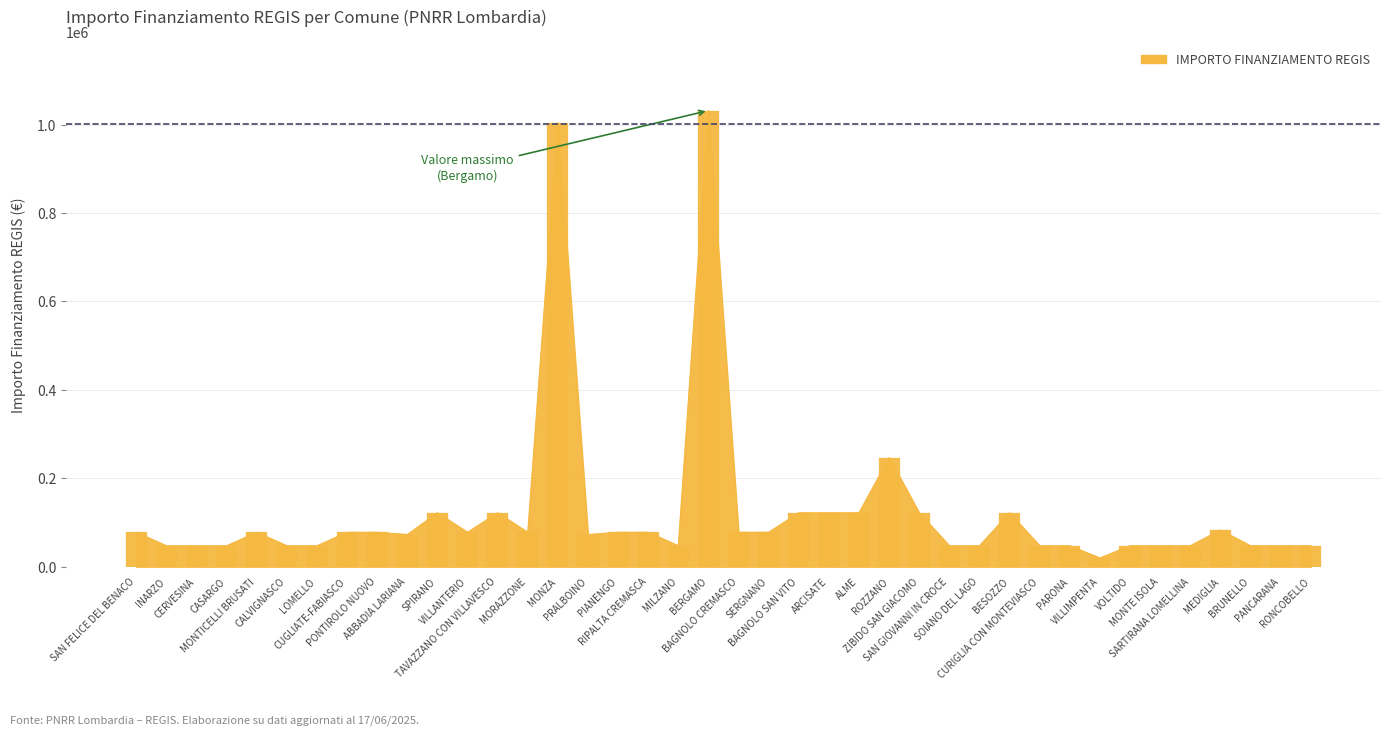

List the labels in order of value, smallest first.

VILLIMPENTA, INARZO, CERVESINA, CASARGO, CALVIGNASCO, LOMELLO, MILZANO, SAN GIOVANNI IN CROCE, SOIANO DEL LAGO, CURIGLIA CON MONTEVIASCO, PARONA, VOLTIDO, MONTE ISOLA, SARTIRANA LOMELLINA, BRUNELLO, PANCARANA, RONCOBELLO, ABBADIA LARIANA, PRALBOINO, SAN FELICE DEL BENACO, MONTICELLI BRUSATI, CUGLIATE-FABIASCO, PONTIROLO NUOVO, VILLANTERIO, MORAZZONE, PIANENGO, RIPALTA CREMASCA, BAGNOLO CREMASCO, SERGNANO, MEDIGLIA, SPIRANO, TAVAZZANO CON VILLAVESCO, BAGNOLO SAN VITO, ARCISATE, ALME, ZIBIDO SAN GIACOMO, BESOZZO, ROZZANO, MONZA, BERGAMO